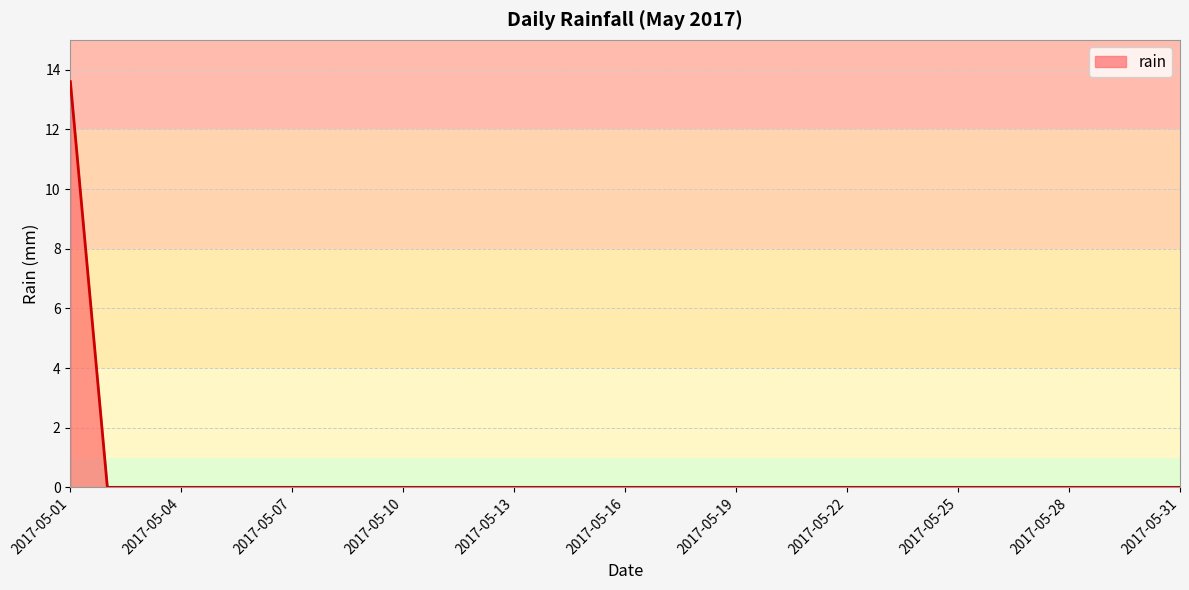

What is the difference between the maximum and minimum values?

13.6